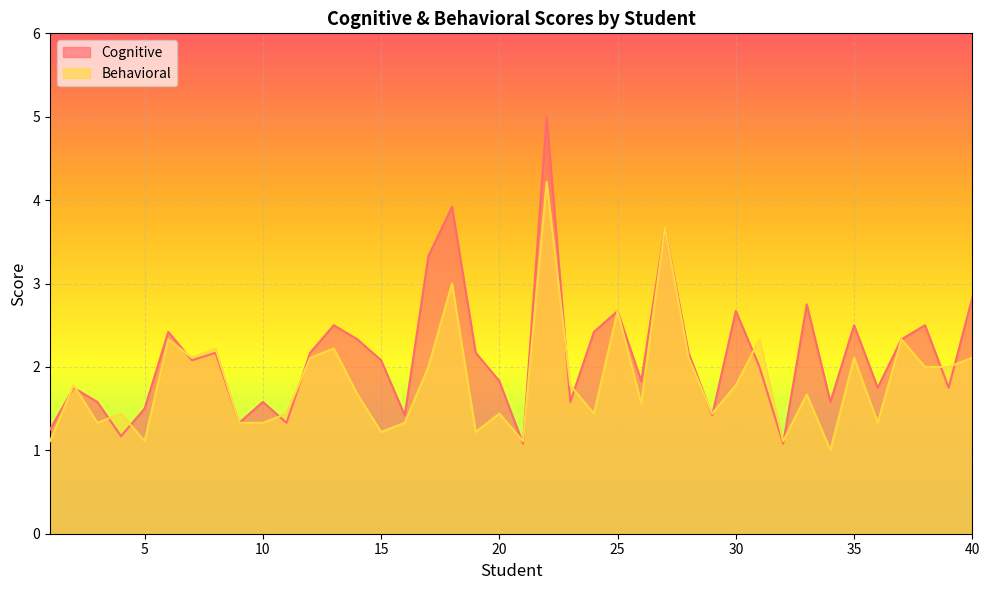

At 13, list the series in order from smallest to largest.

Behavioral, Cognitive